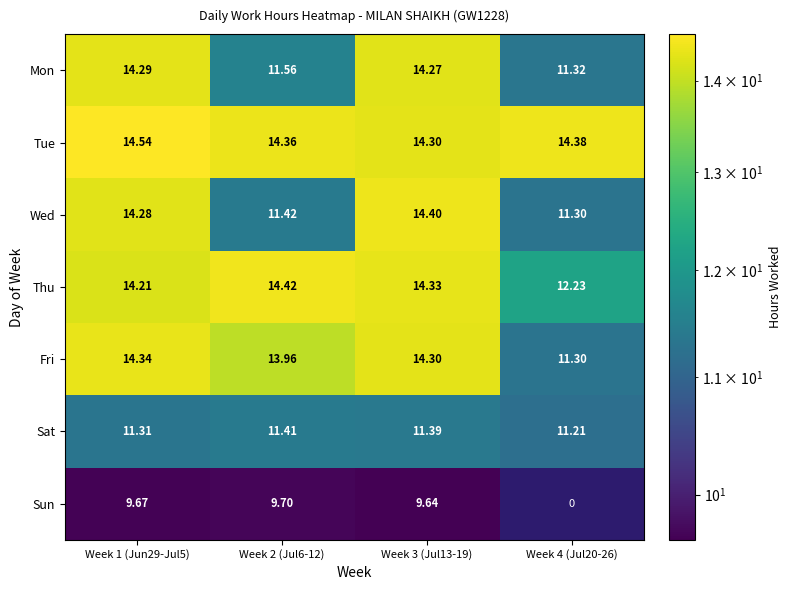

Is the value of Thu at Week 1 (Jun29-Jul5) greater than the value of Tue at Week 1 (Jun29-Jul5)?

No